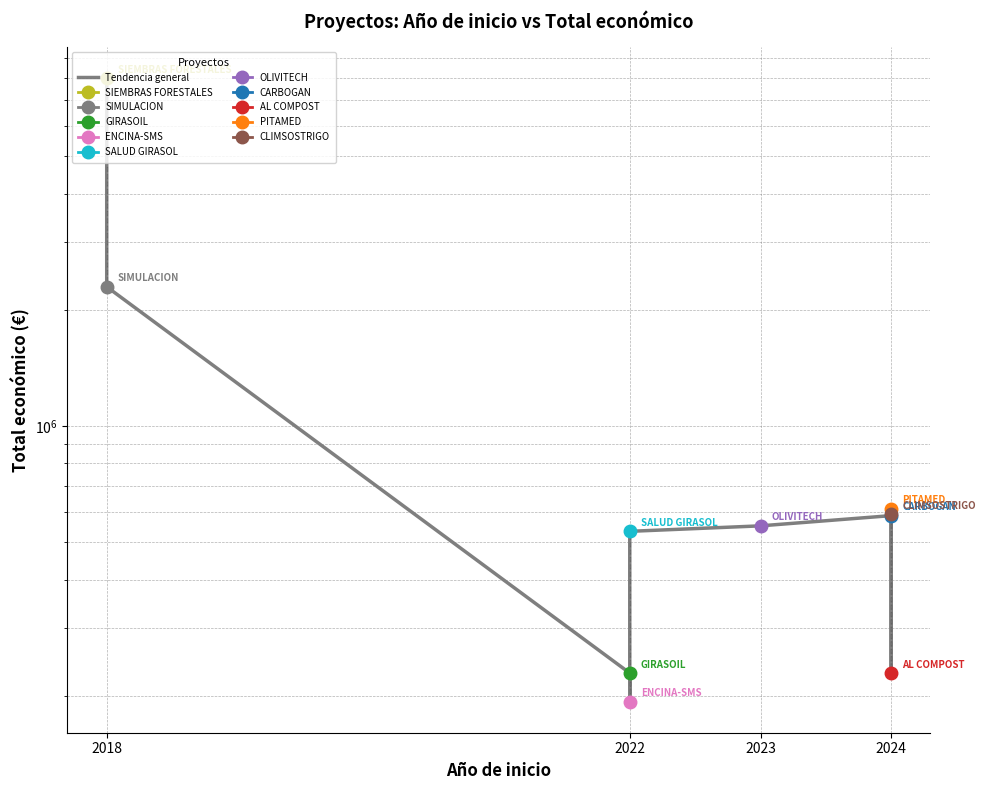

What is the difference between the maximum and second lowest values?

7738897